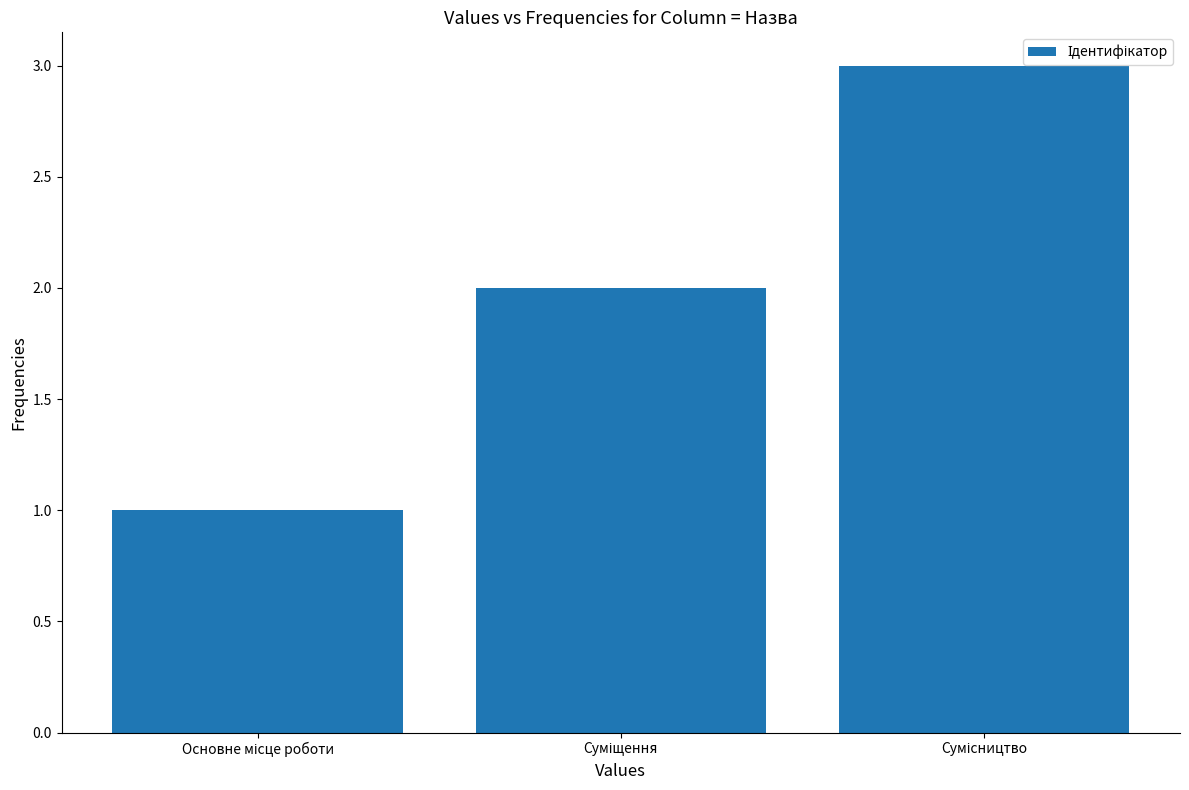

How many data points does each series have?

3